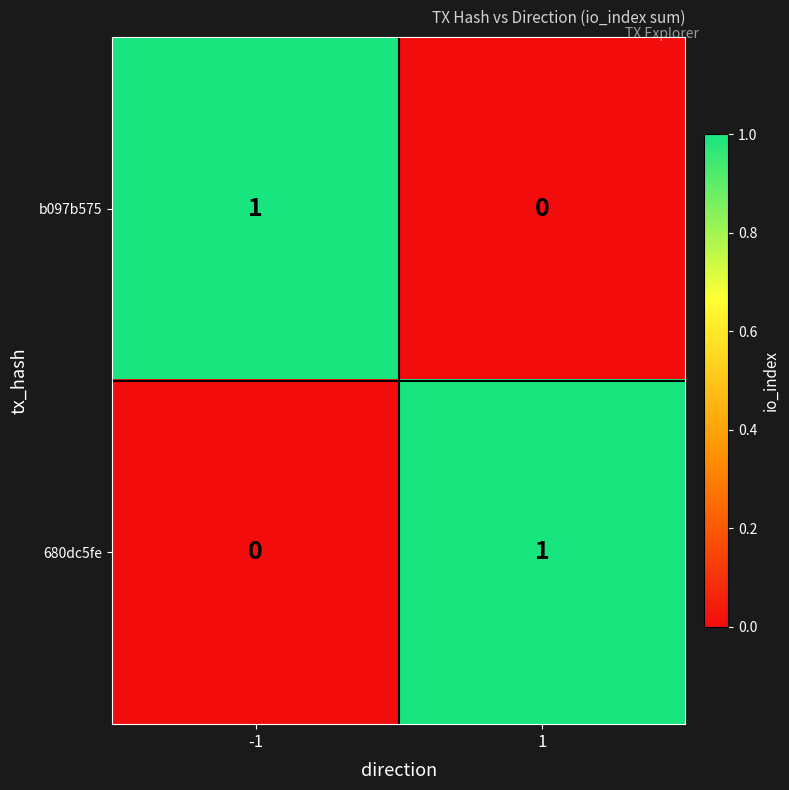

Rank the categories by 680dc5fe value from lowest to highest.

-1, 1